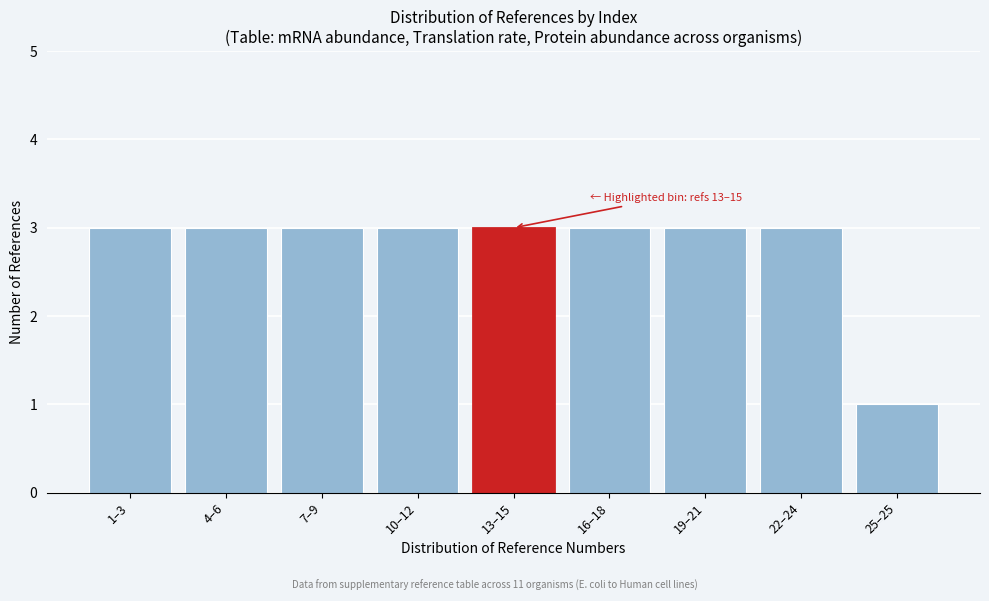

Reading left to right, what are all the values shown in this chart?

1–3=3	4–6=3	7–9=3	10–12=3	13–15=3	16–18=3	19–21=3	22–24=3	25–25=1